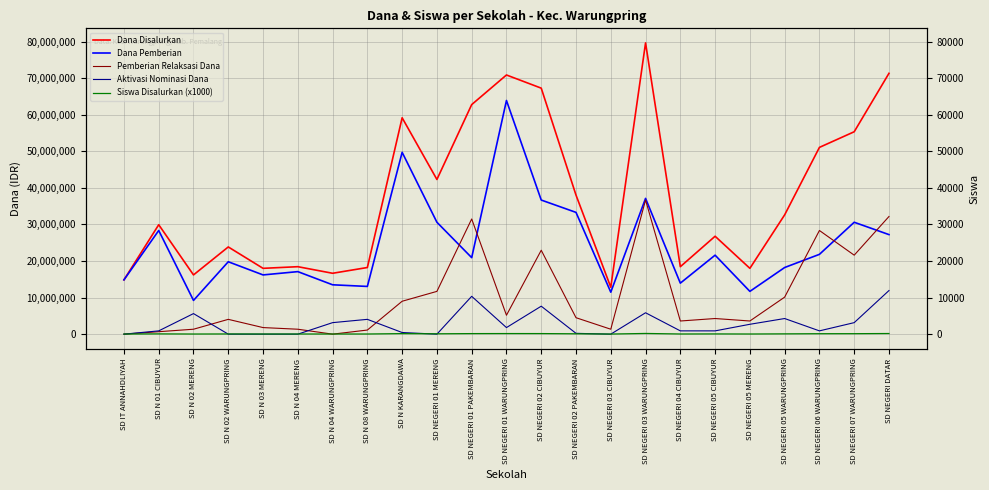

At which category is the sum across all series the highest?

SD NEGERI 03 WARUNGPRING